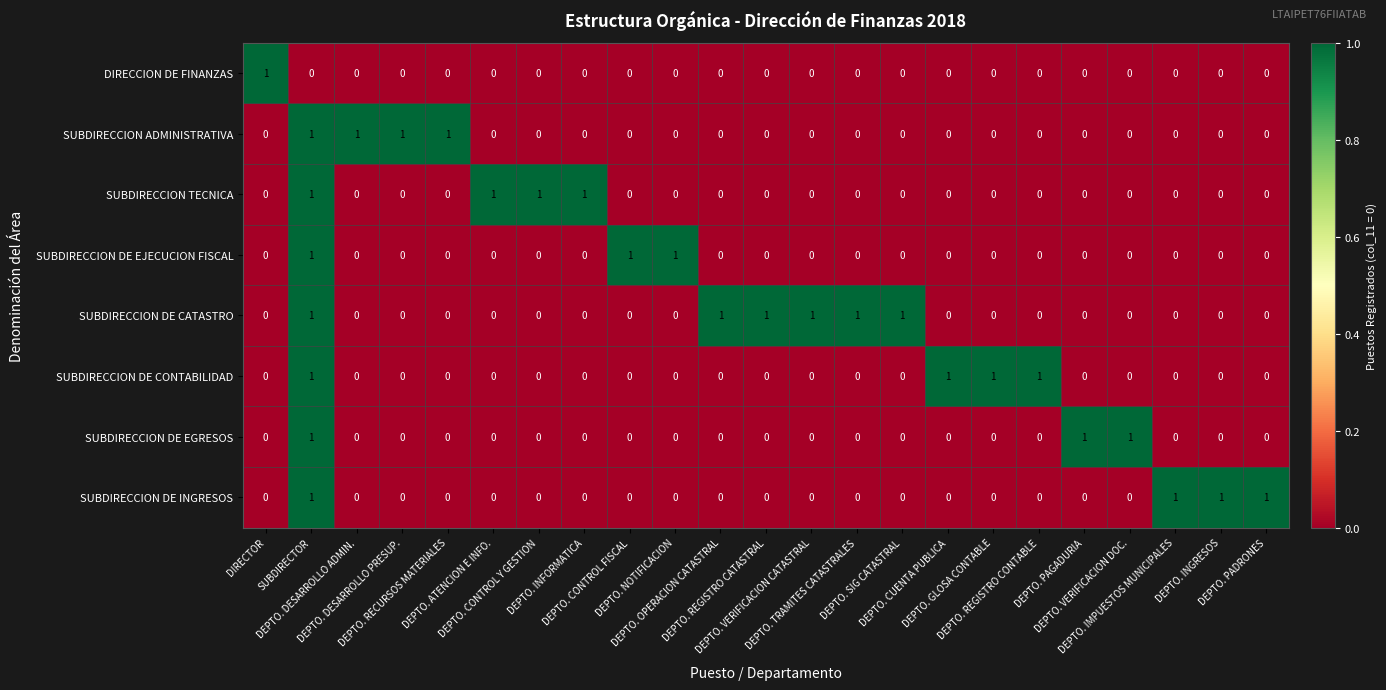

At how many categories does at least one series exceed 0?

23